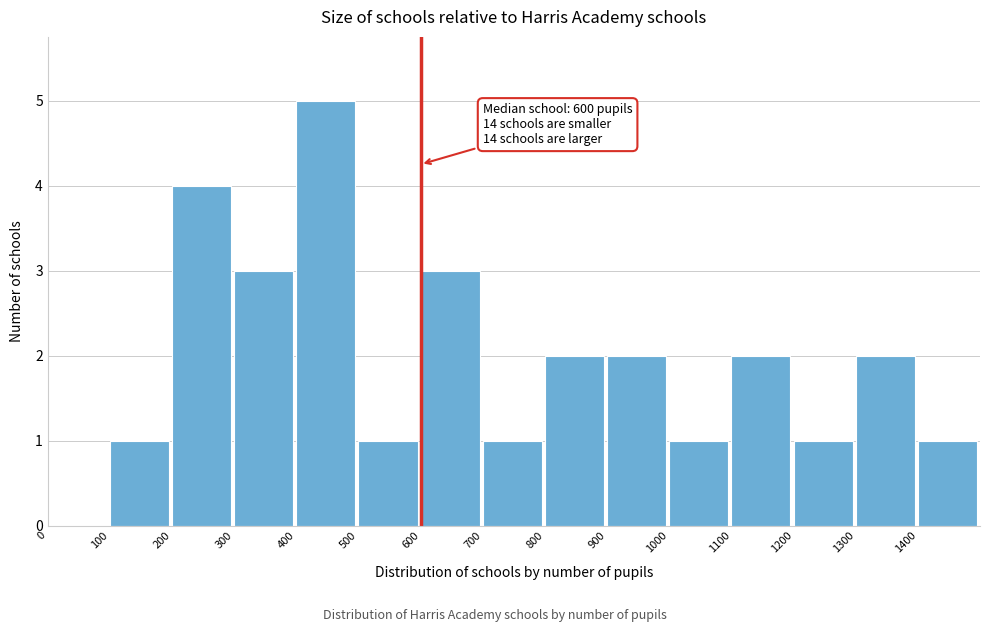

Over which range of the x-axis is the bar tallest?

400 to 500